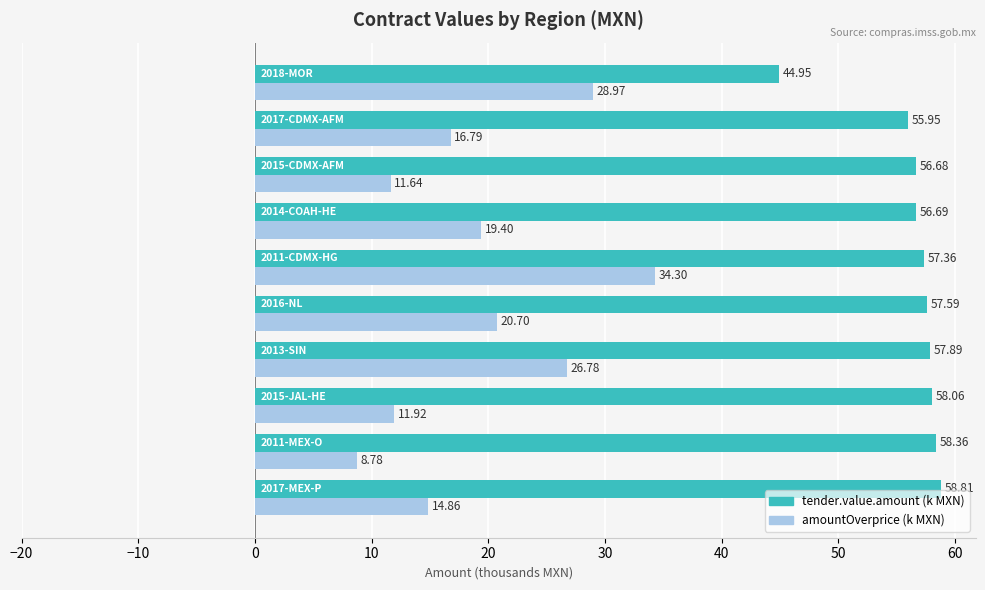

At how many categories does at least one series exceed 36?

10